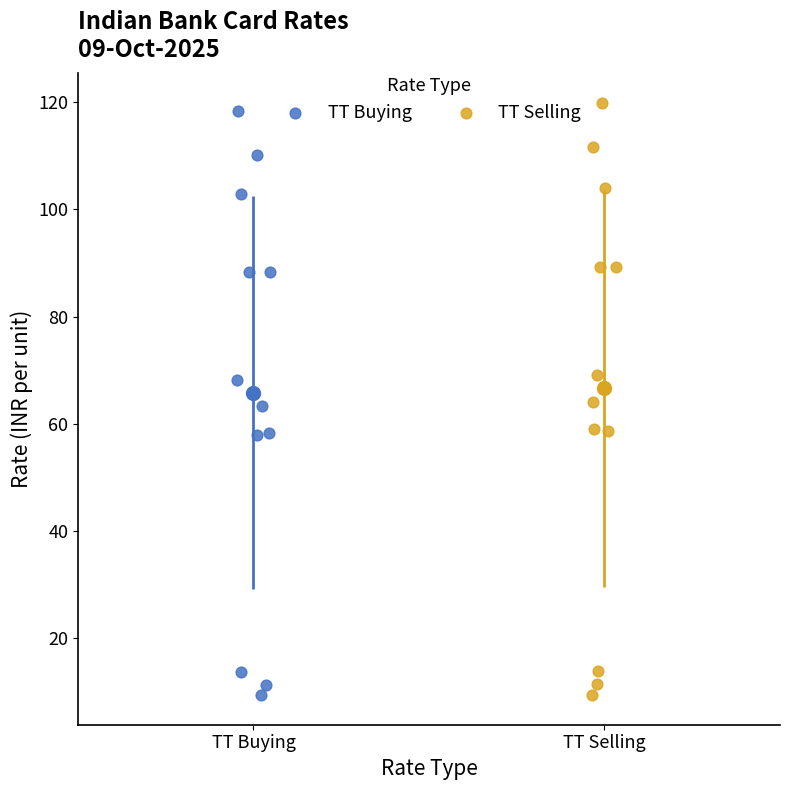

Which series has the widest spread of Y values?

TT Selling